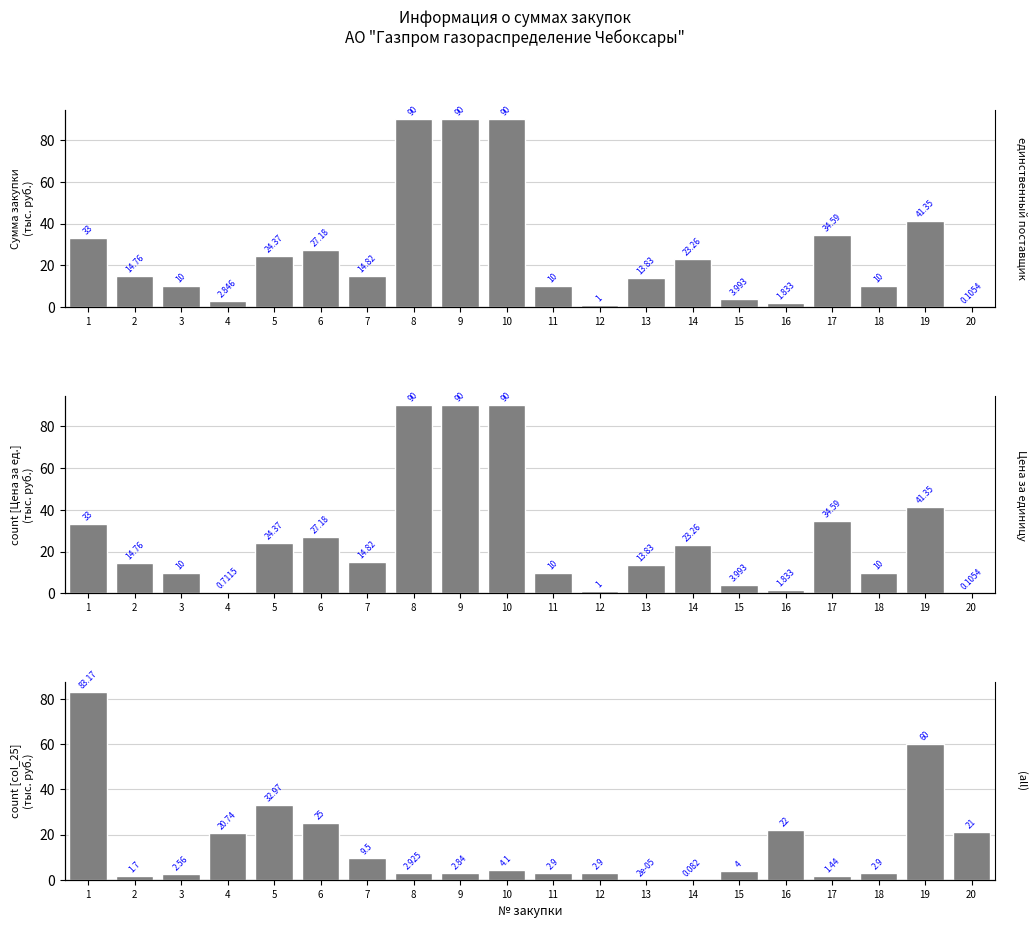

At which category is the sum across all series the highest?

10